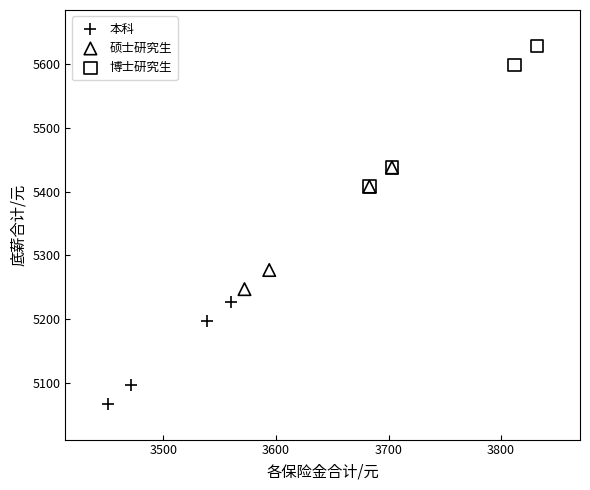

Which series reaches the minimum Y coordinate?

本科